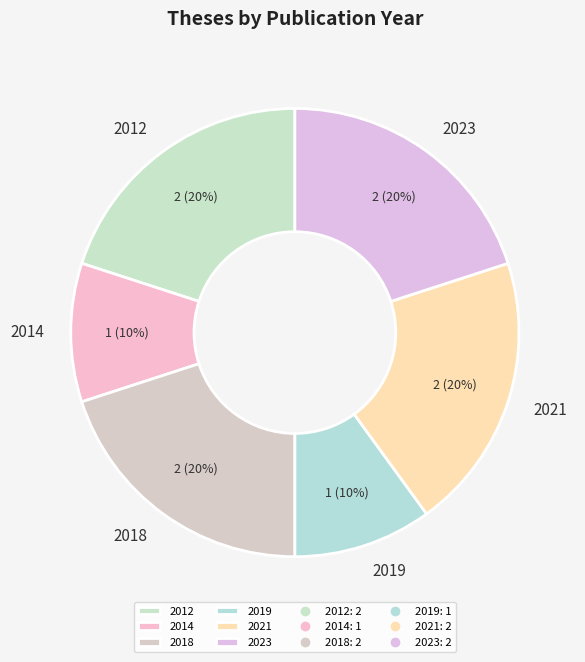

To the nearest percent, what percentage of the pie is 2019?

10%